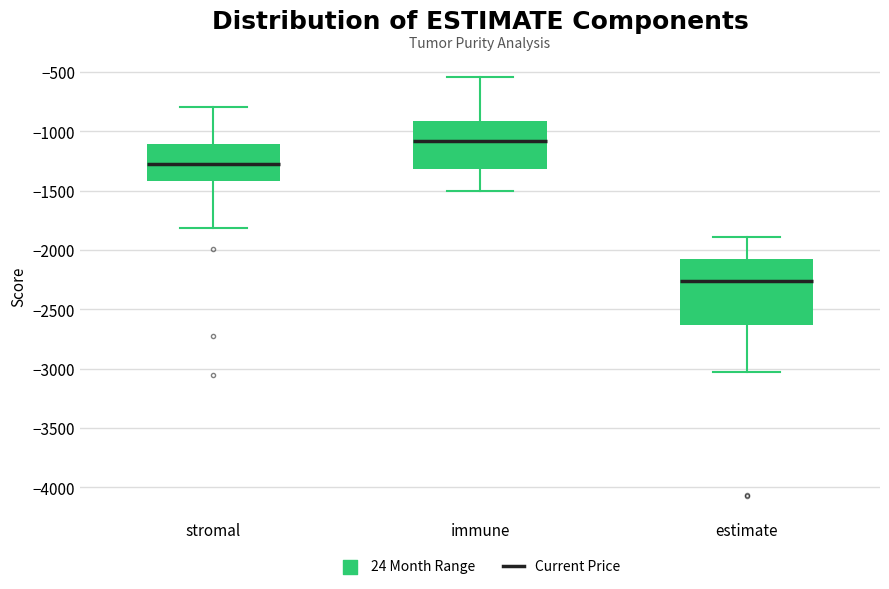

Reading left to right, read every box against the y-axis: the position of its median line, the range the box covers, and the ends of its whiskers. The values are not printed on the chart, so give them approximately, as read against the axis.

stromal: median -1300, box -1400 to -1100, whiskers -1800 to -800
immune: median -1100, box -1300 to -900, whiskers -1500 to -550
estimate: median -2250, box -2650 to -2100, whiskers -3050 to -1900